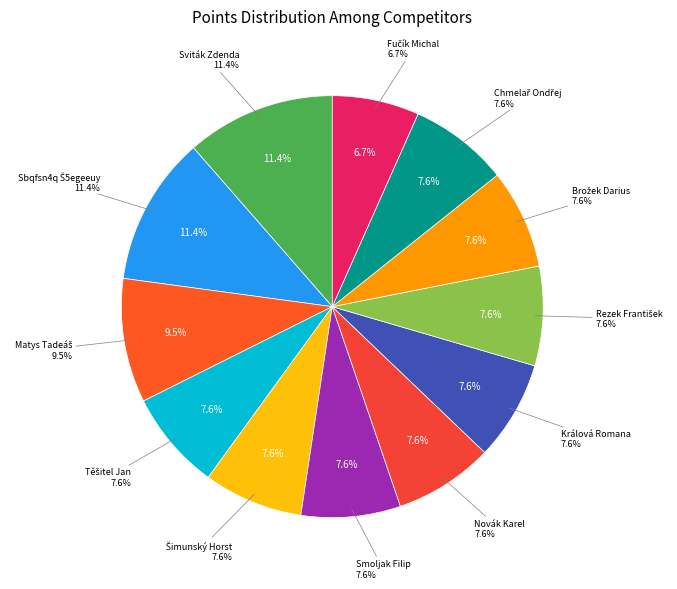

What is the largest slice in the pie chart?

Sviták Zdenda